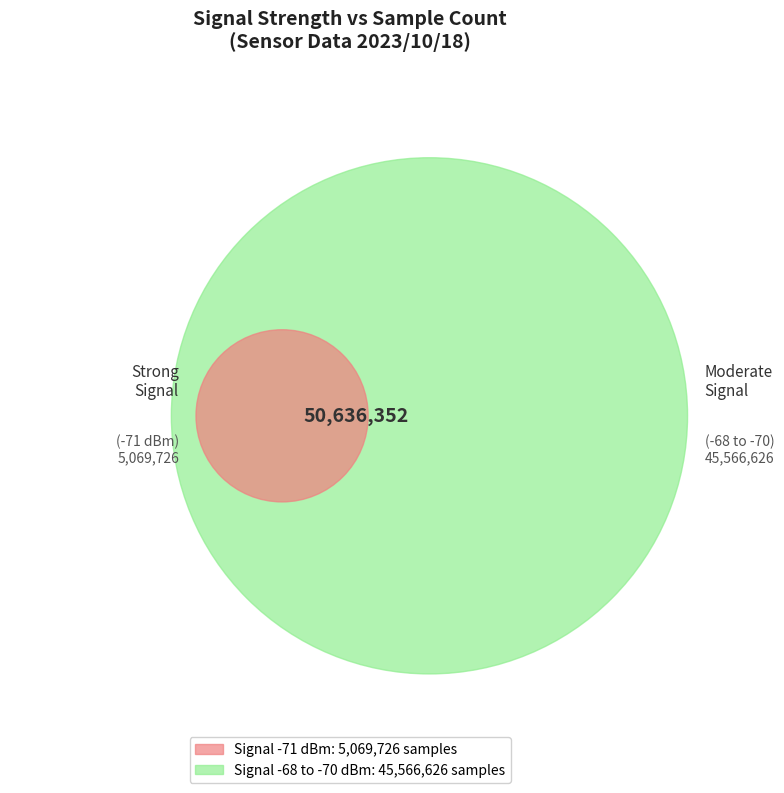

Between 6 and 4, which is larger?

6